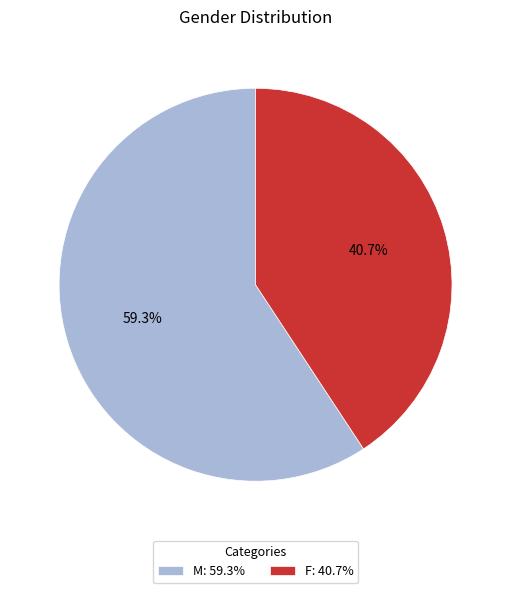

Count the number of slices in the pie.

2